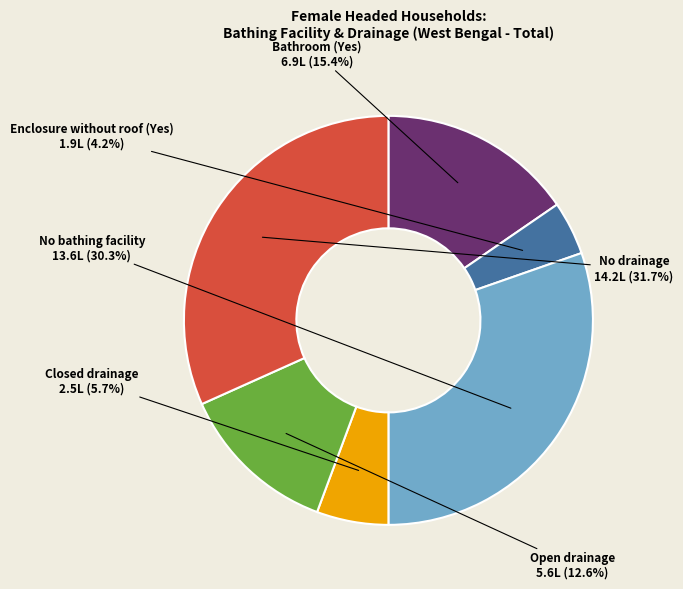

Does any single category account for the majority?

No